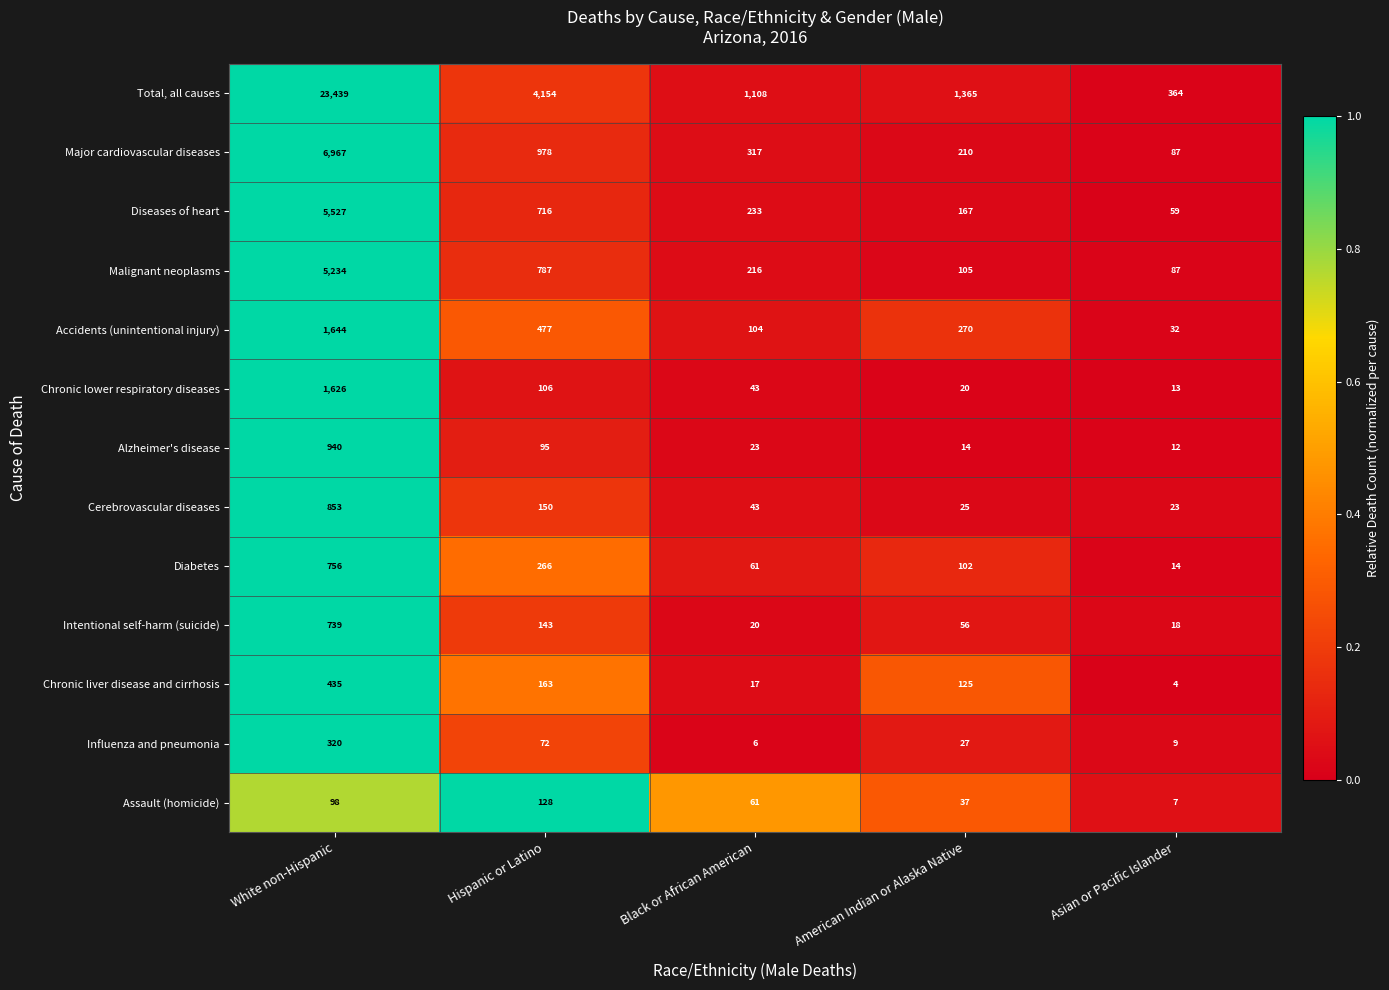

Is it true that Malignant neoplasms equals 105 at American Indian or Alaska Native?

True